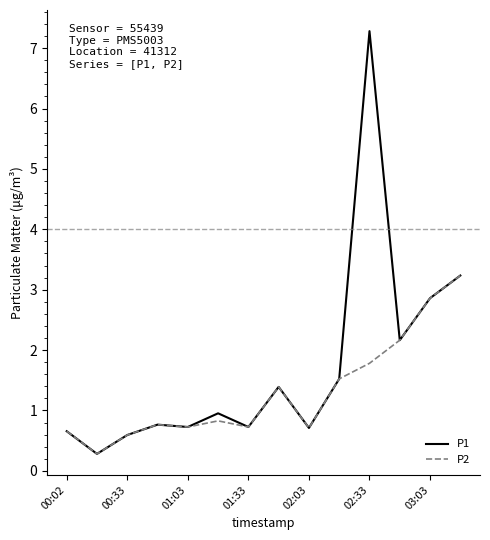

What is the lowest value of the P2 series?

0.3